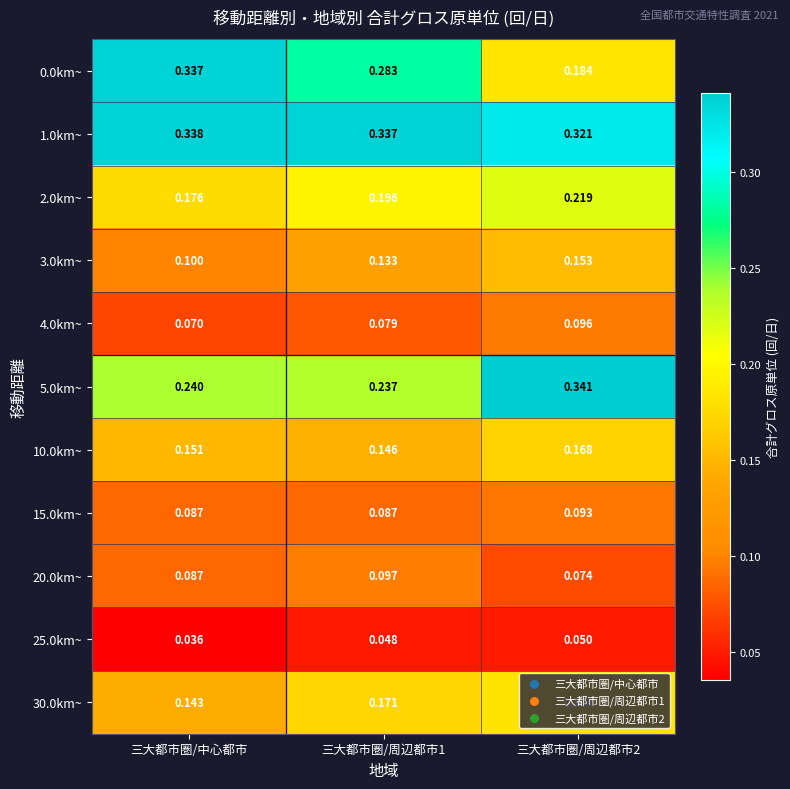

Where is 4.0km~ nearest to the value 0?

三大都市圏/中心都市